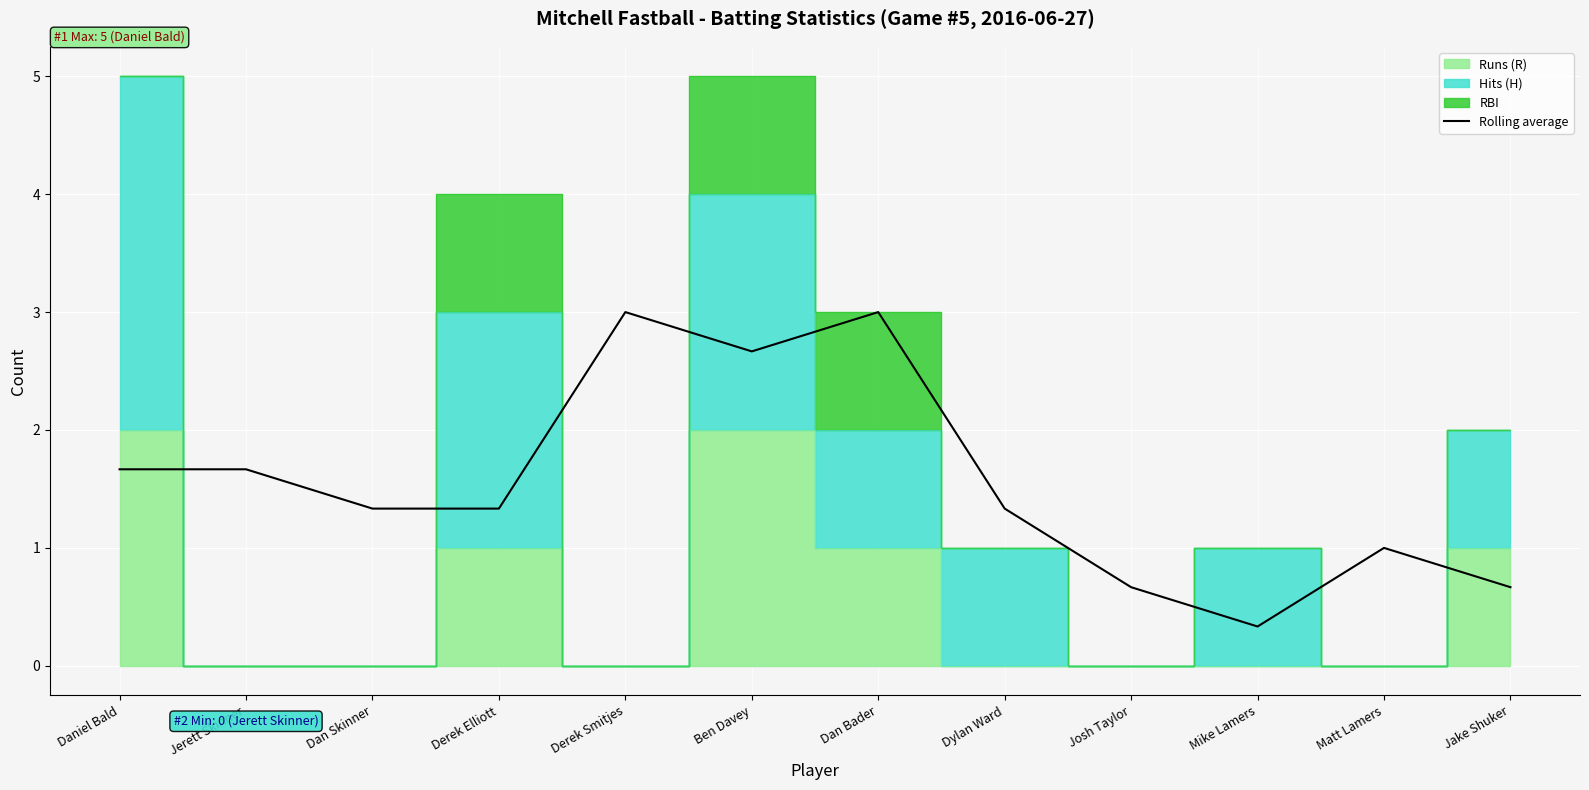

What is the value of the 1st point from the left?

1.7